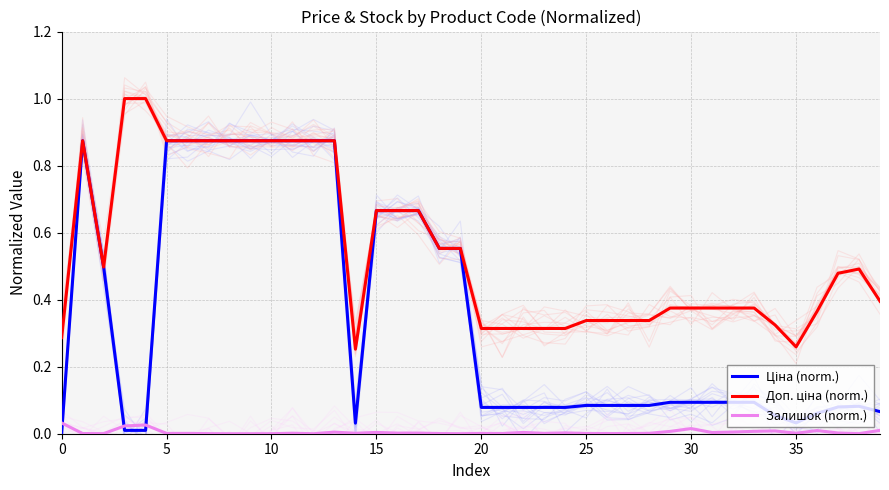

What is the greatest value displayed?

1.0